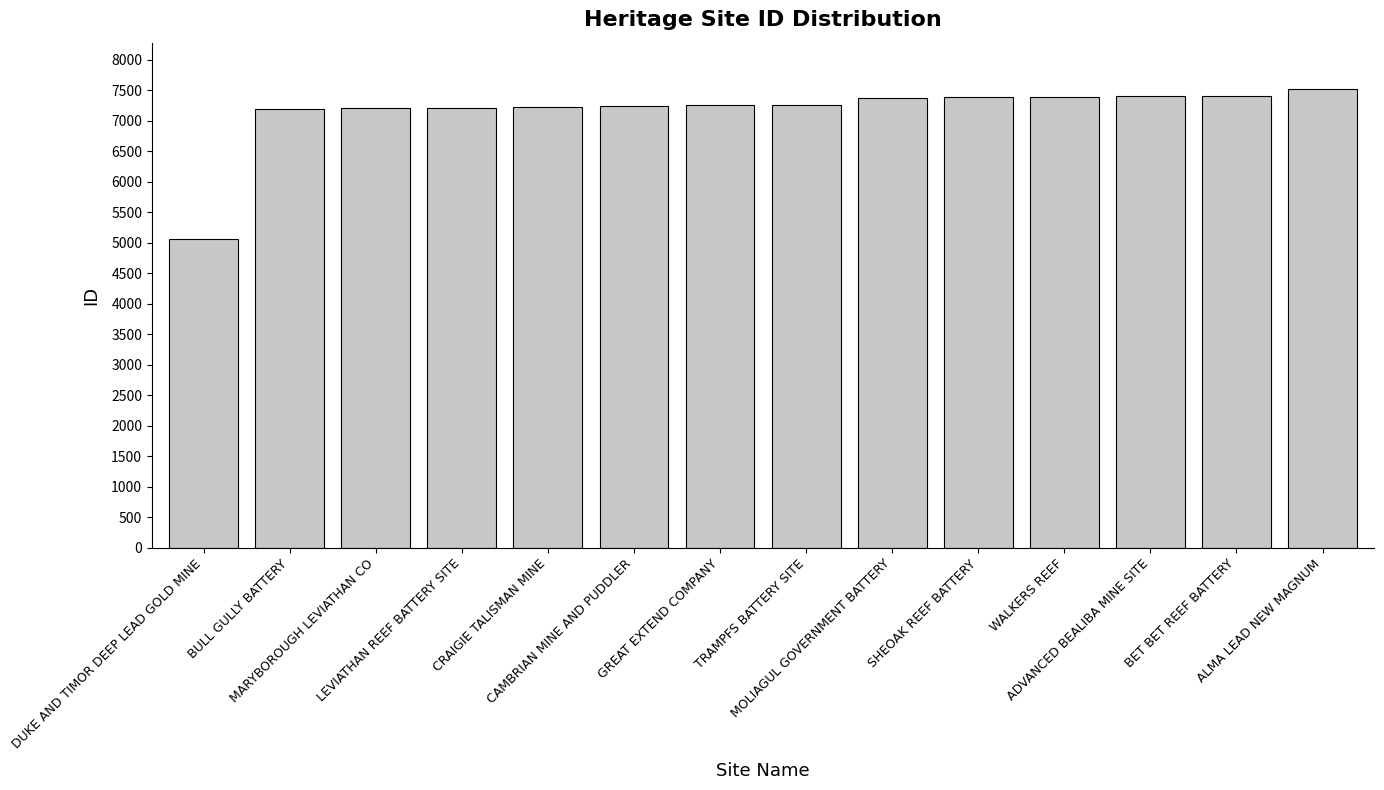

How many values are below 7261?

7